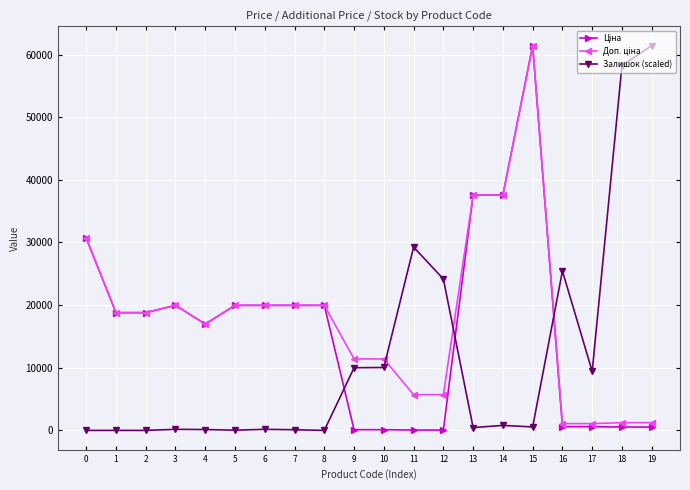

What is the maximum value for Залишок (scaled)?

61434.3